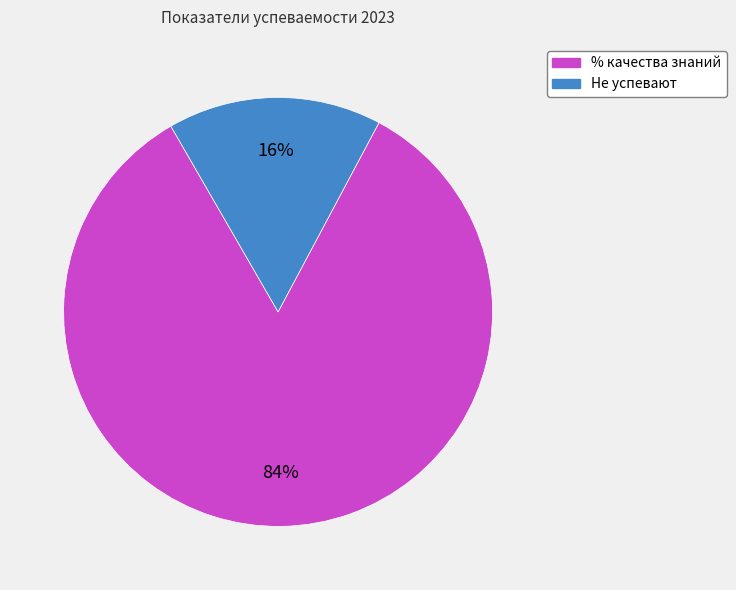

Does any single category account for the majority?

Yes